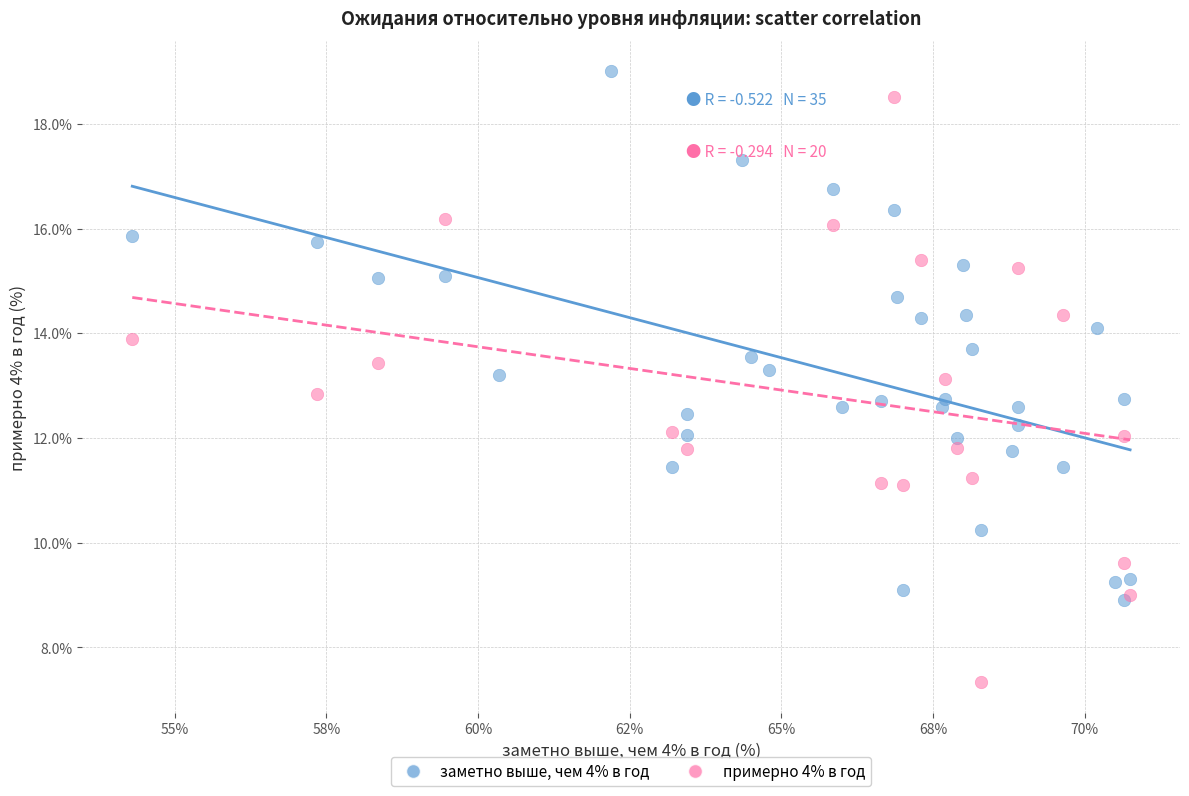

Which series contains the lowest Y value?

примерно 4% в год